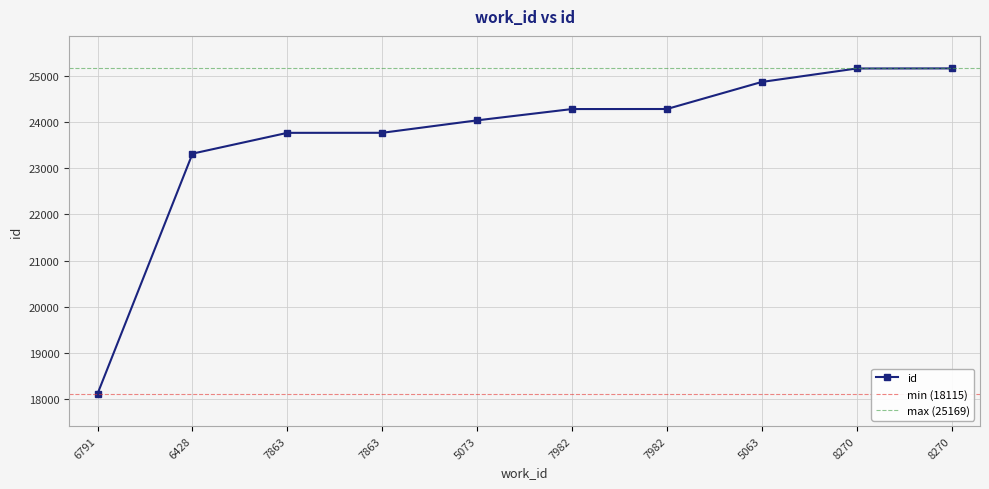

List the labels in order of value, smallest first.

6791, 6428, 7863, 7863, 5073, 7982, 7982, 5063, 8270, 8270